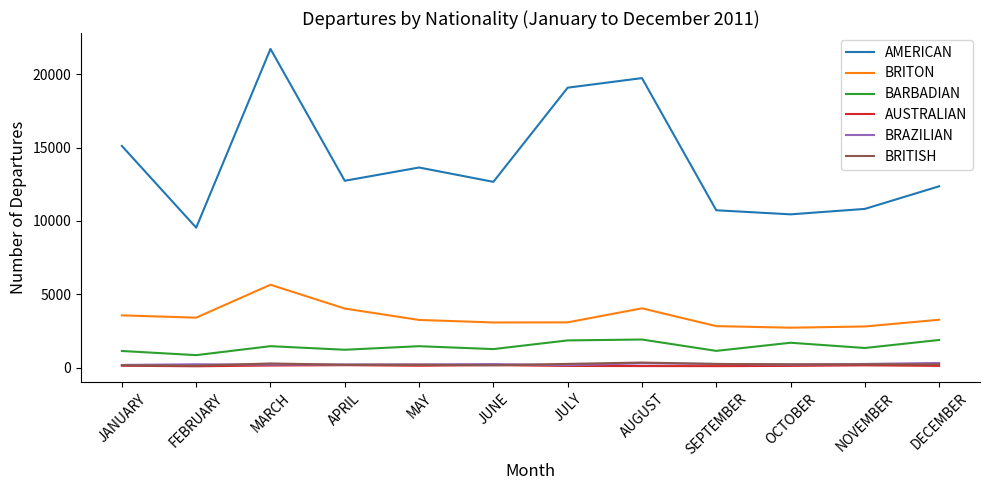

Does the chart display data point markers on the line(s)?

No